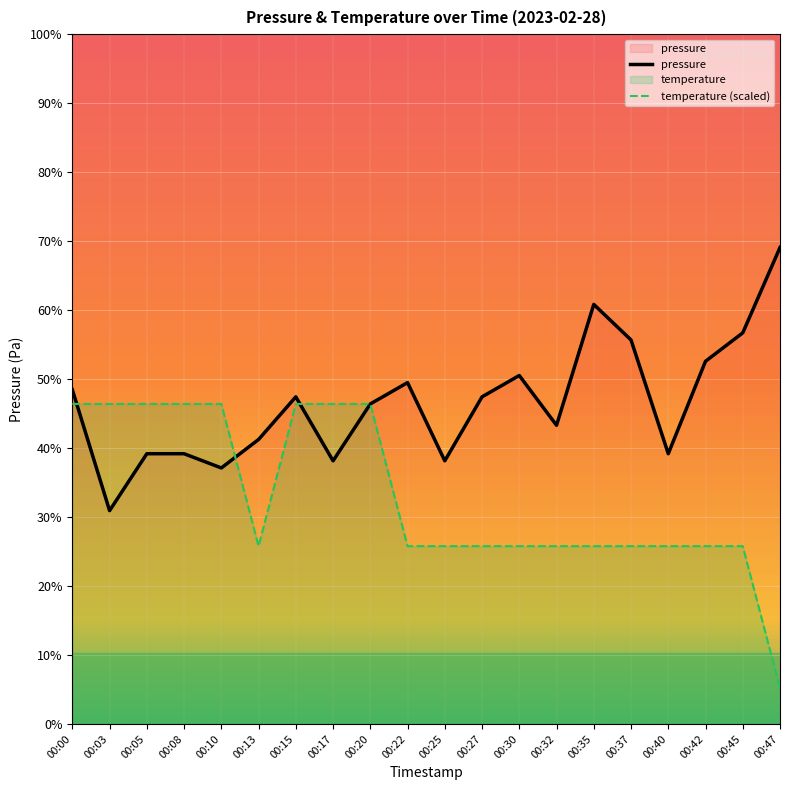

Which series has the widest spread of values?

temperature (scaled)